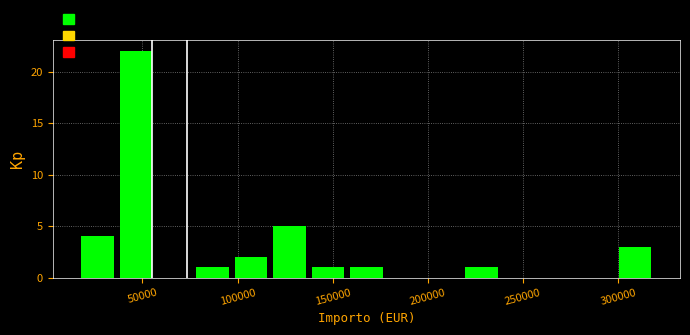

Over which range of the x-axis is the bar tallest?

40000 to 60000